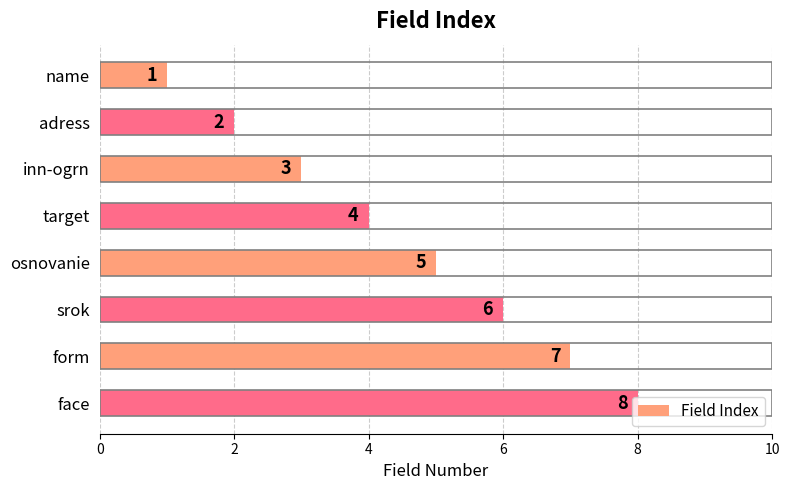

Count the number of categories in the chart.

8